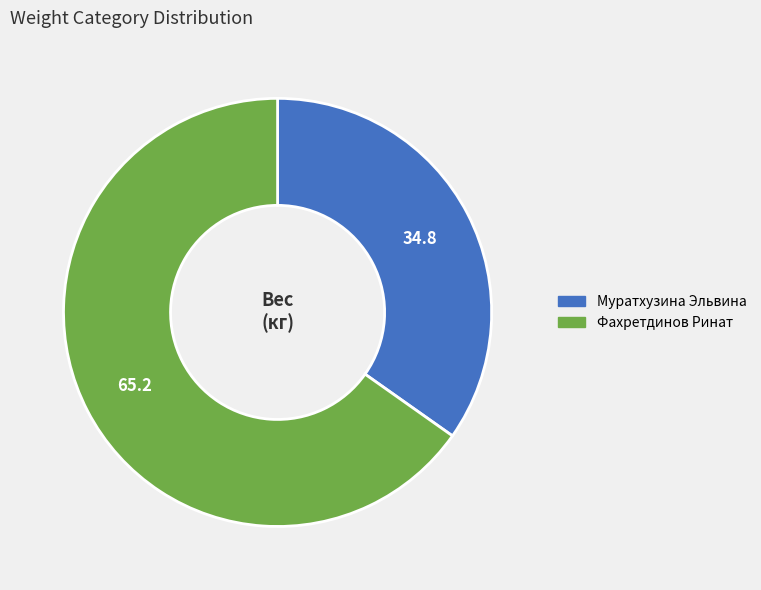

Which slice is the smallest?

Муратхузина Эльвина